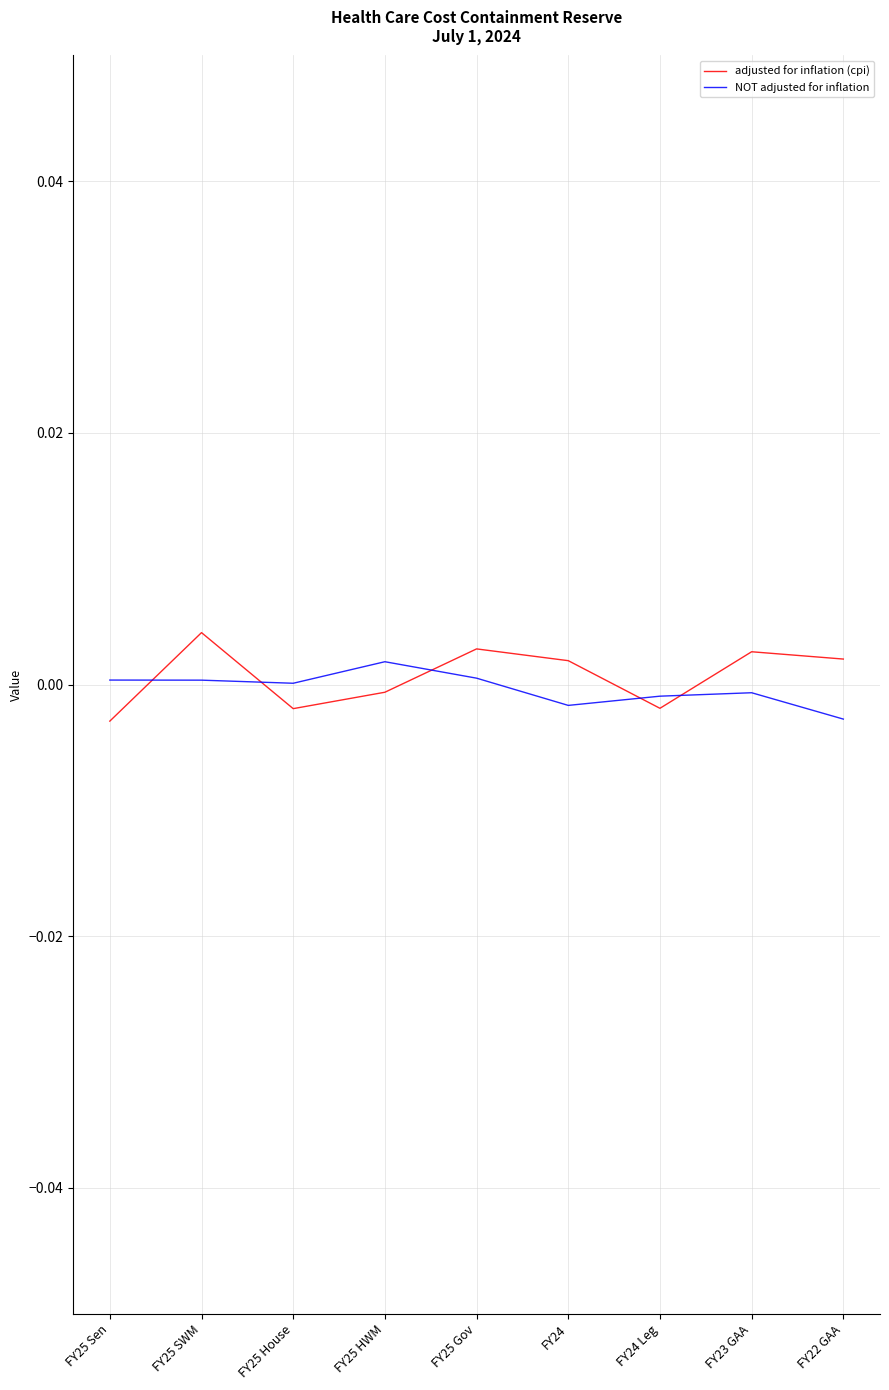

Is this an area chart (filled region under the line)?

No